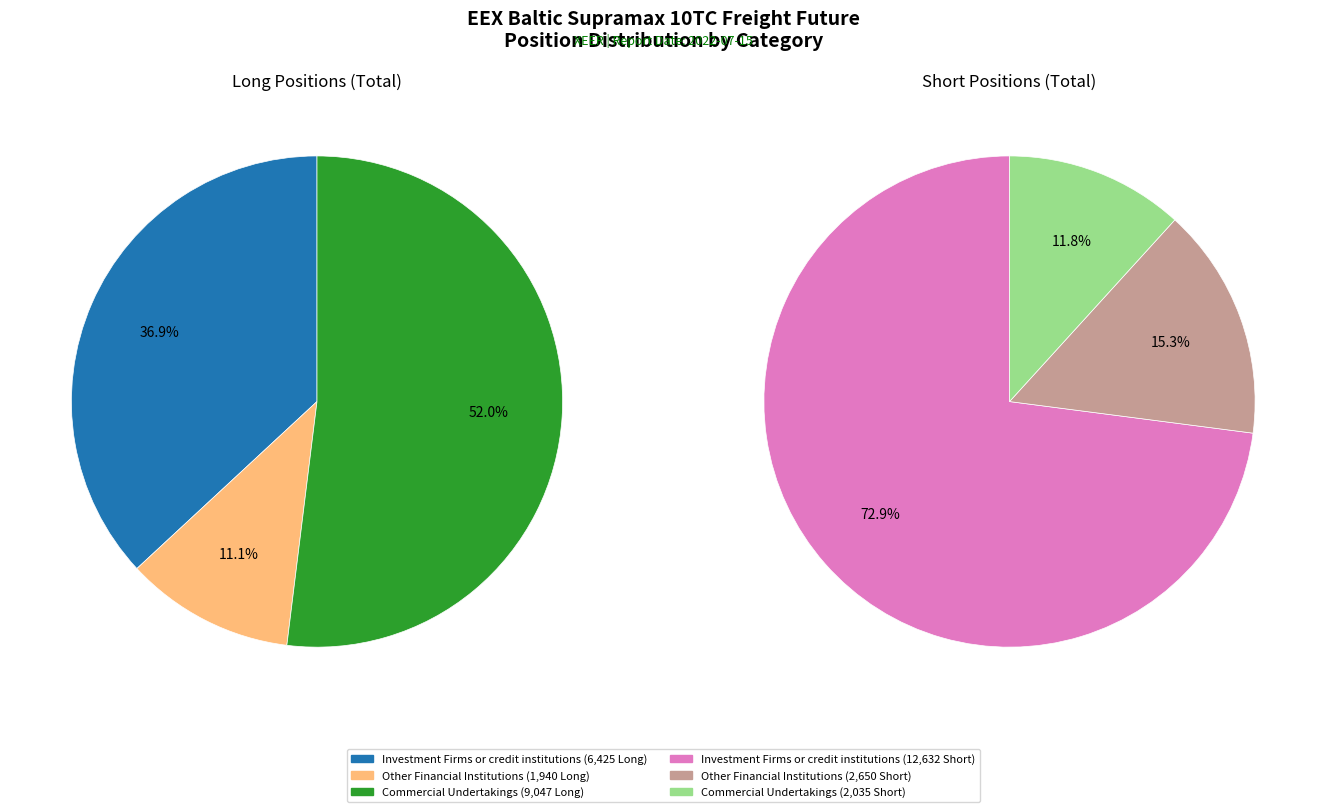

At Investment Firms or credit institutions, list the series in order from smallest to largest.

Long, Short